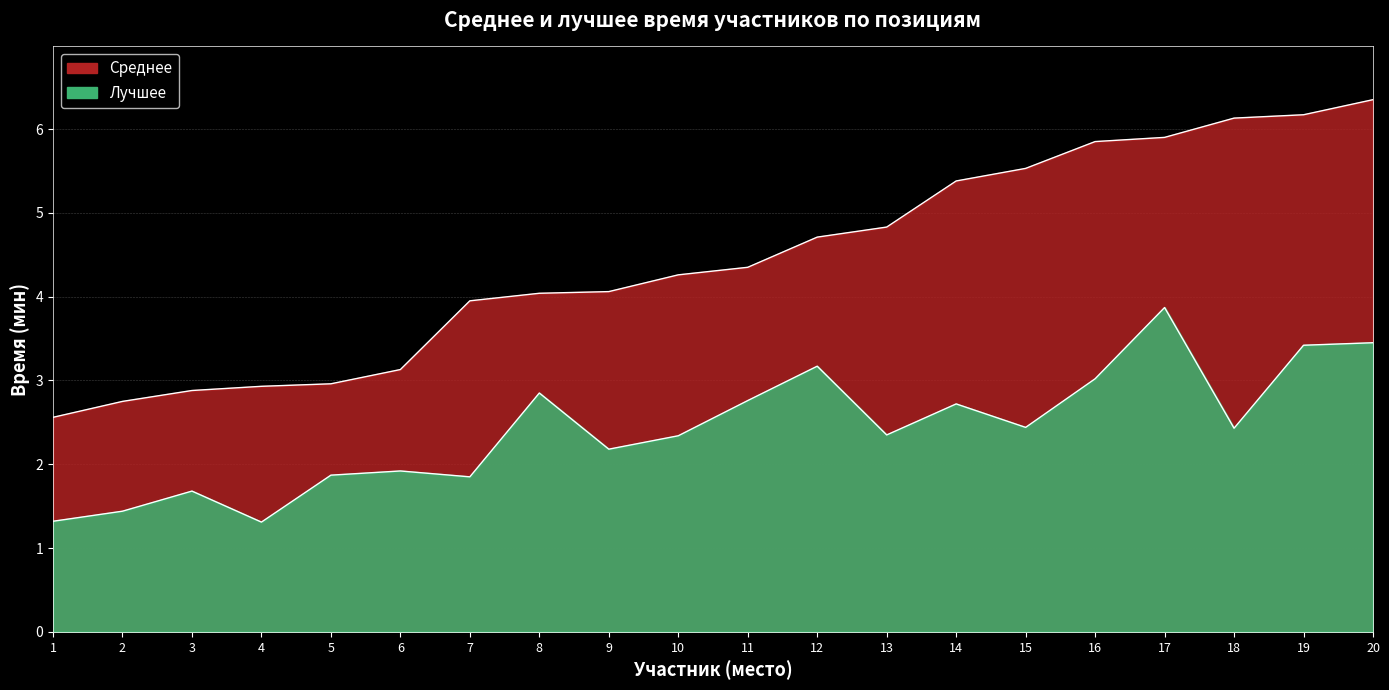

True or false: Лучшее and Среднее cross at least once.

False